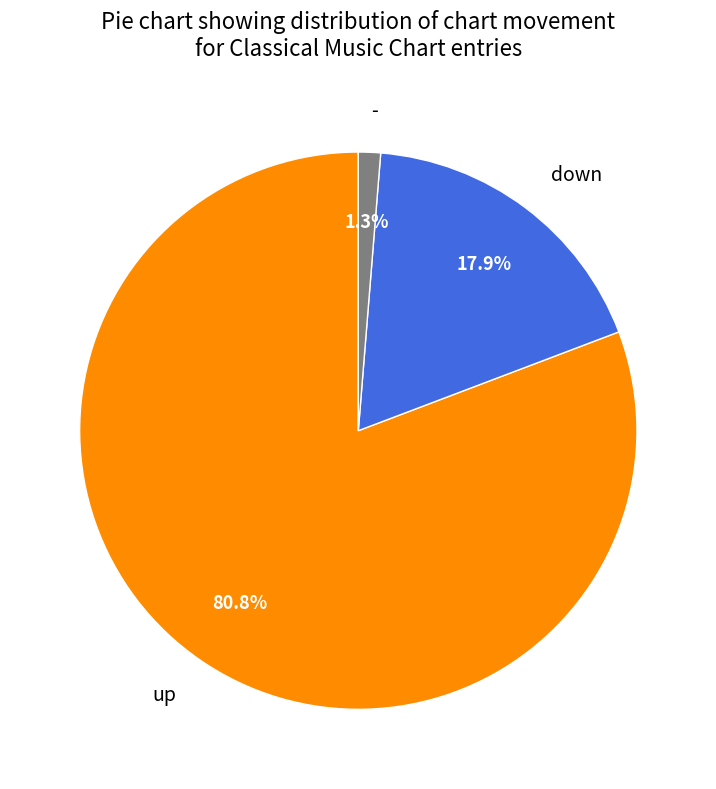

Combined, what portion of the pie is down and -?

19.2%